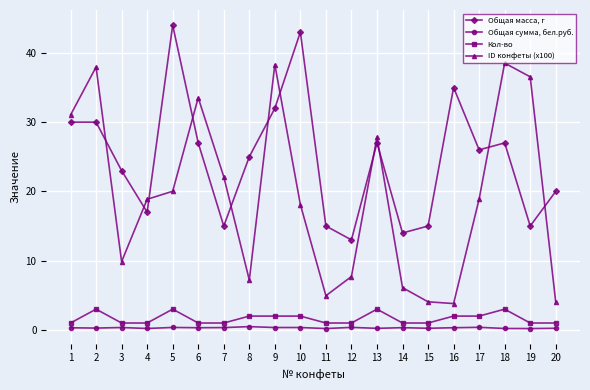

Where is the first local maximum for Кол-во?

2